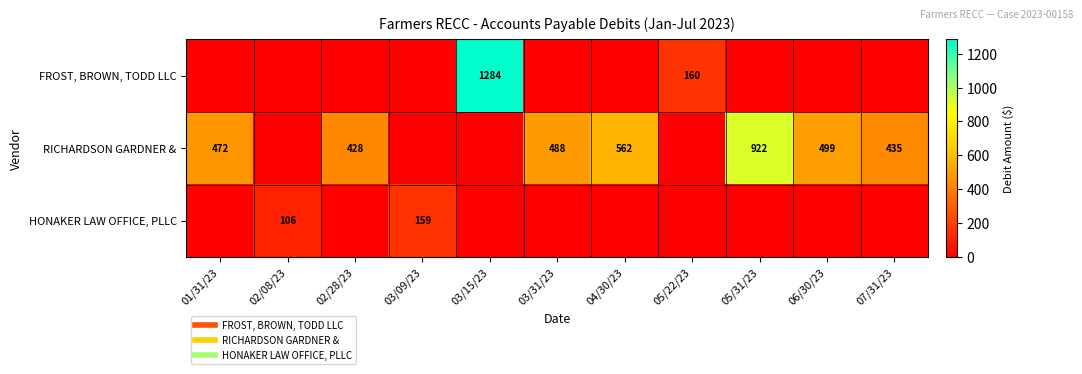

At which label does RICHARDSON GARDNER & first exceed 435?

01/31/23